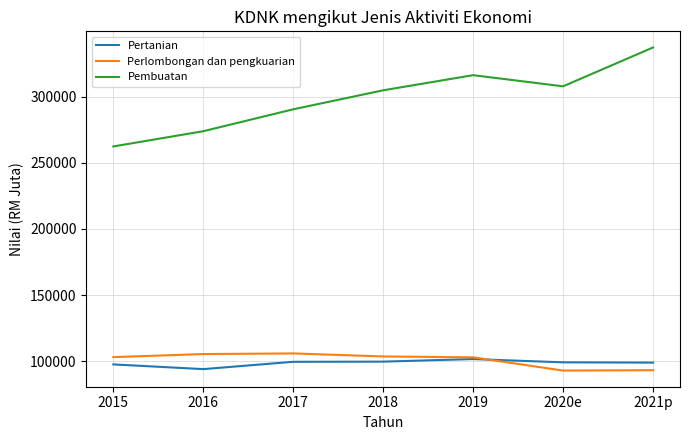

At which category does the chart reach its peak across all series?

2021p